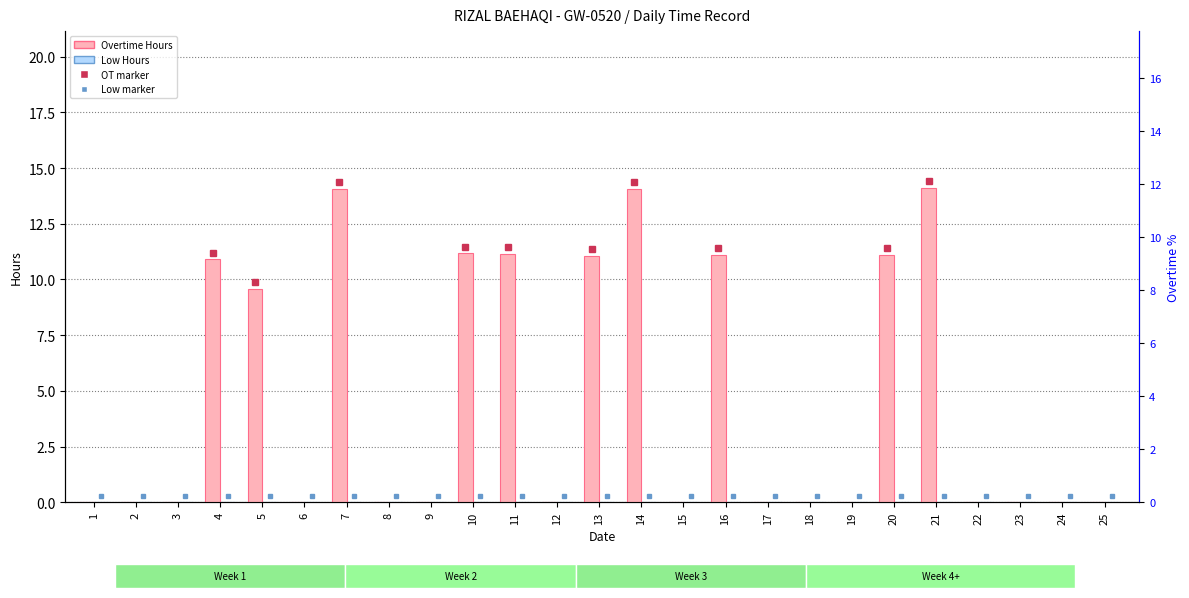

List the series in order of their peak value, lowest first.

Low Hours, Overtime Hours